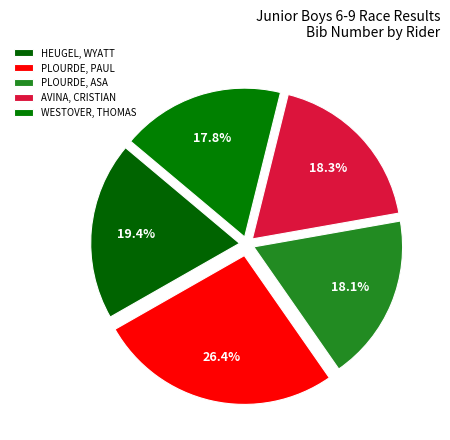

What is the total percentage of AVINA, CRISTIAN and PLOURDE, ASA?

36.4%